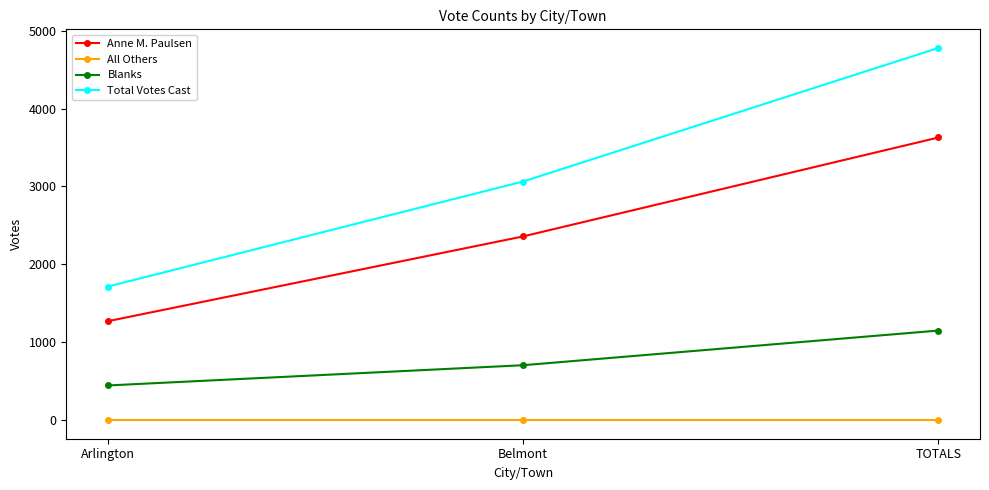

Between Arlington and TOTALS, which series saw the biggest shift?

Total Votes Cast